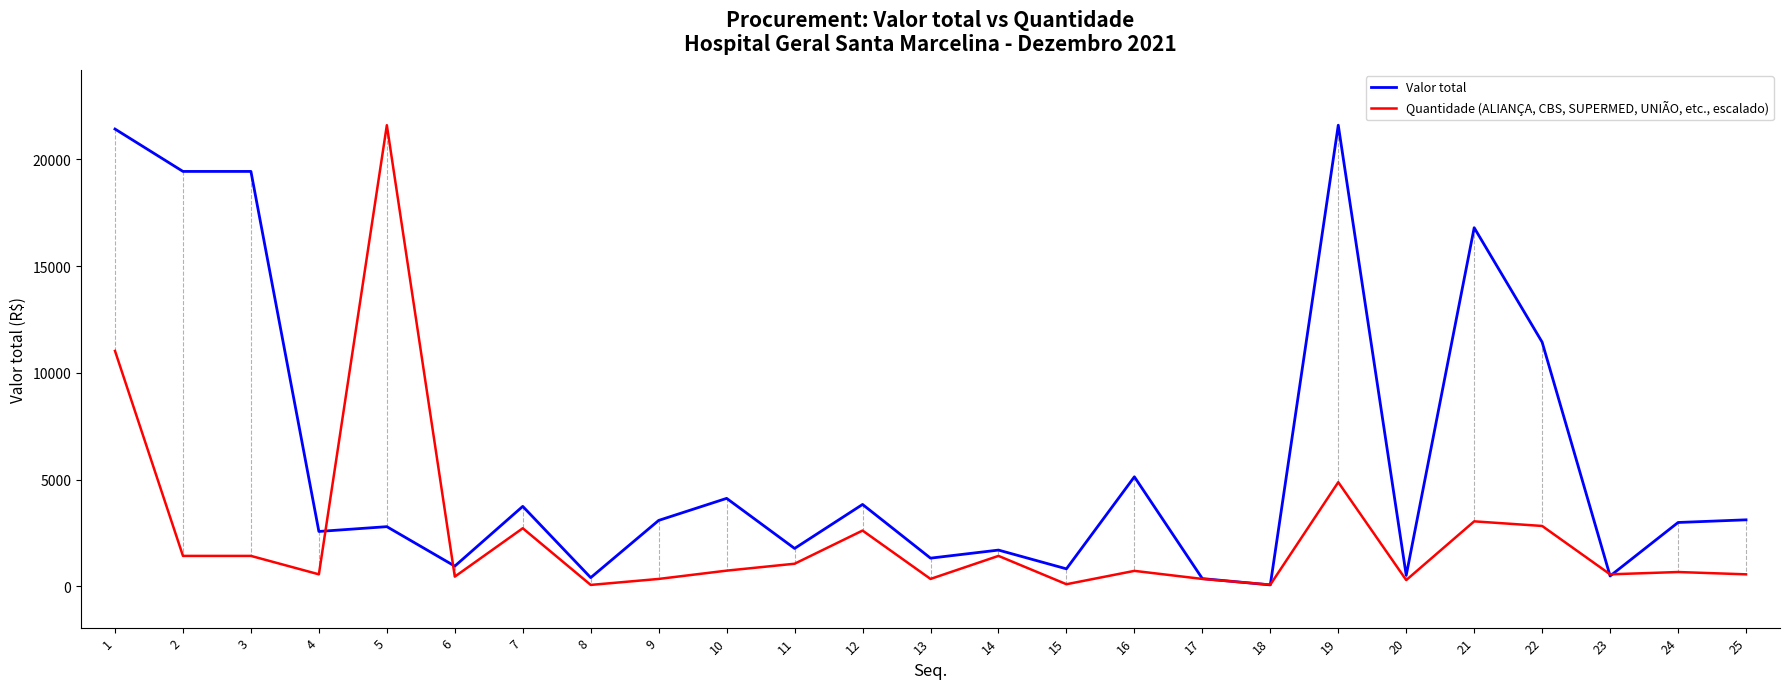

What is the total value across all series at 4?

3142.7